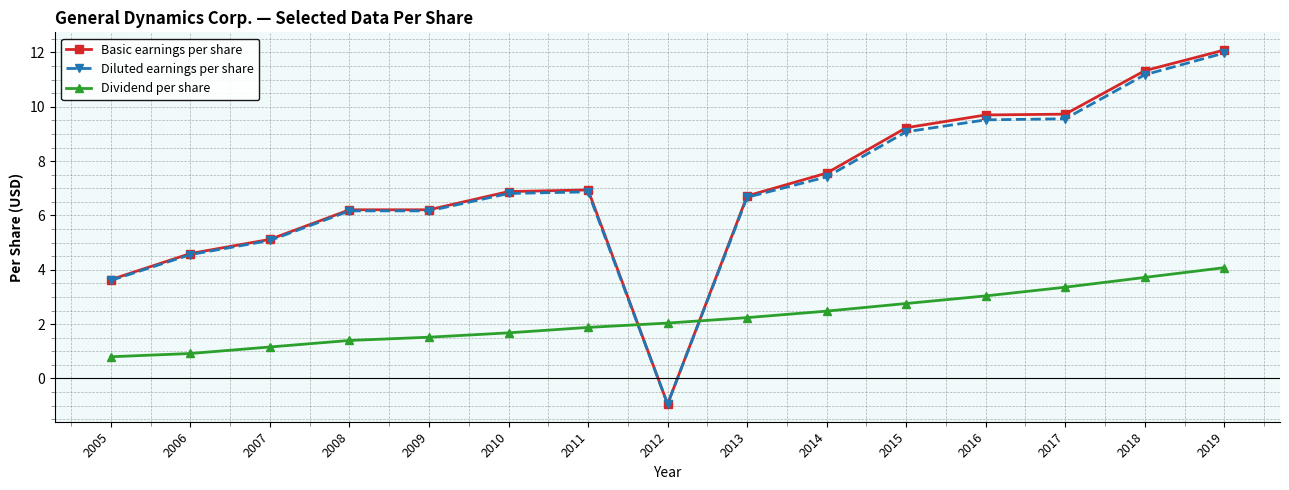

What is the difference between the highest and lowest values at 2018?

7.6